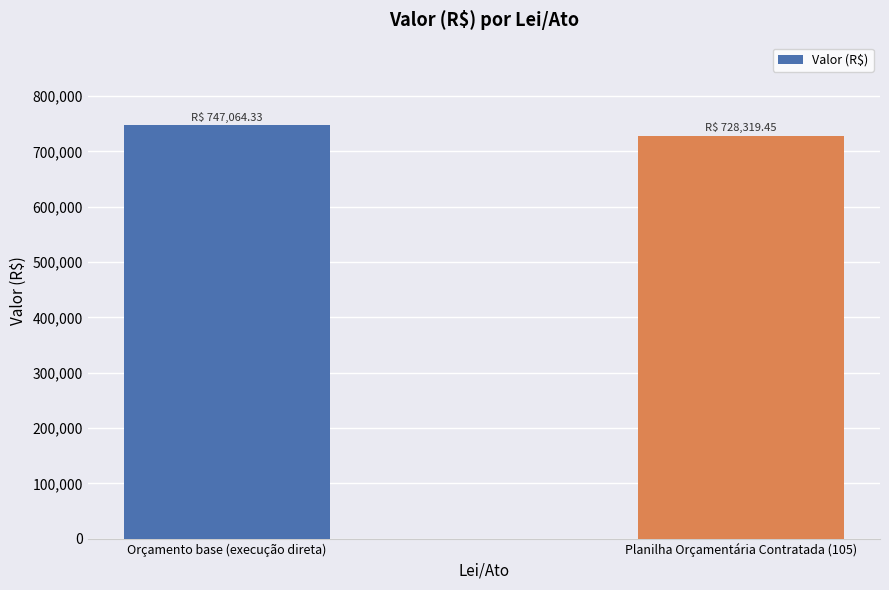

How many values are below 747064?

1